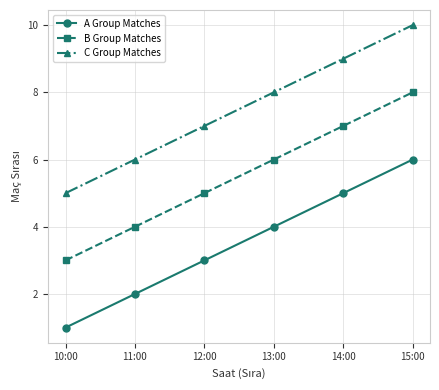

List the series in order of their overall mean, highest first.

C Group Matches, B Group Matches, A Group Matches